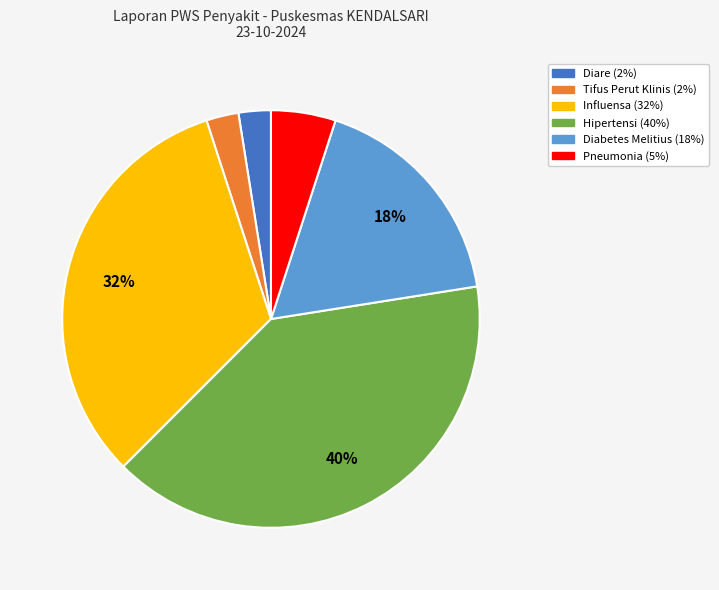

What is the largest slice in the pie chart?

Hipertensi